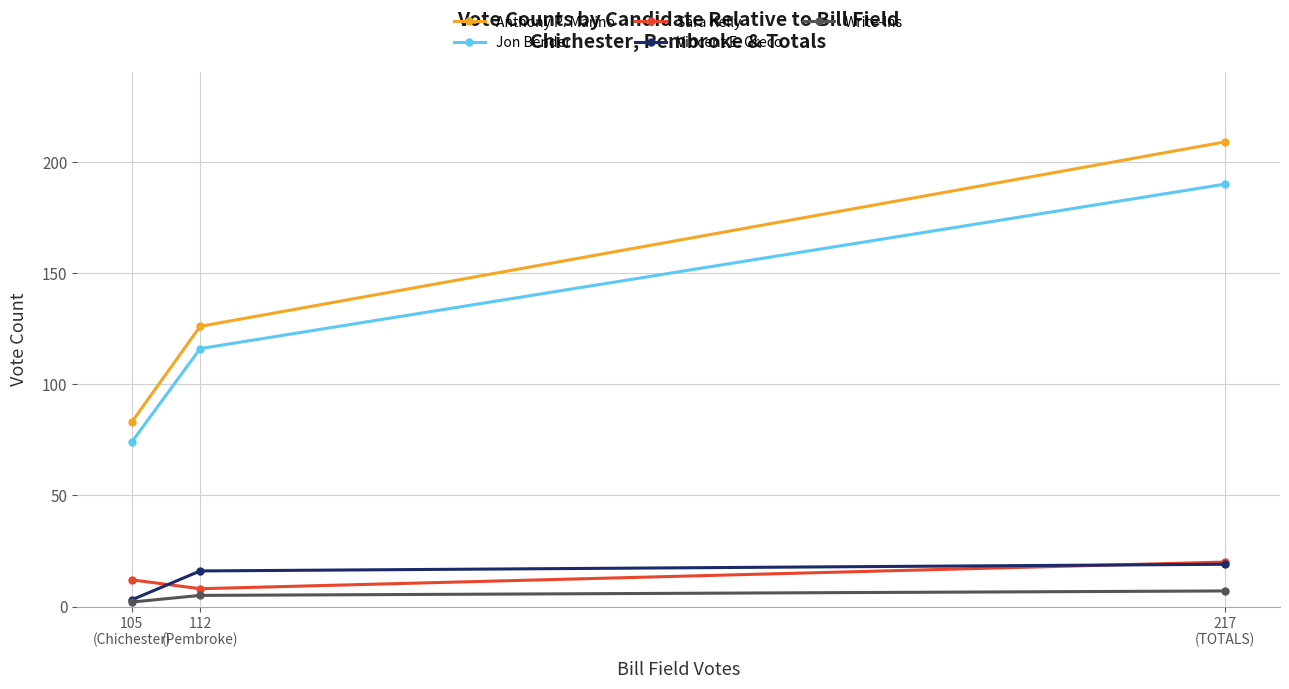

What are all the series names shown in the legend?

Anthony P. Marino, Jon Bender, Sara Kelly, Vincent E. Greco, Write-Ins